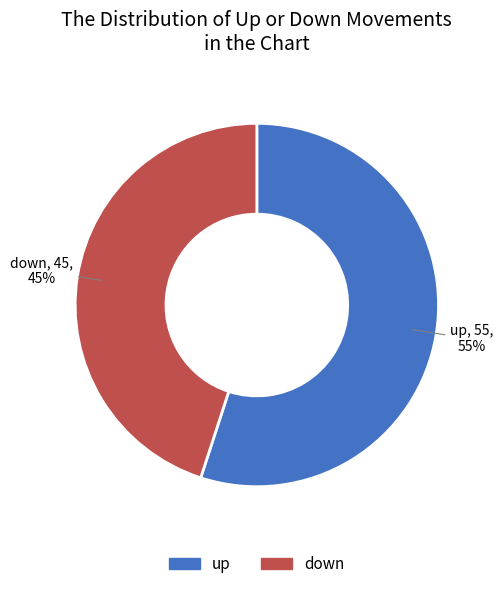

Count the number of slices in the pie.

2